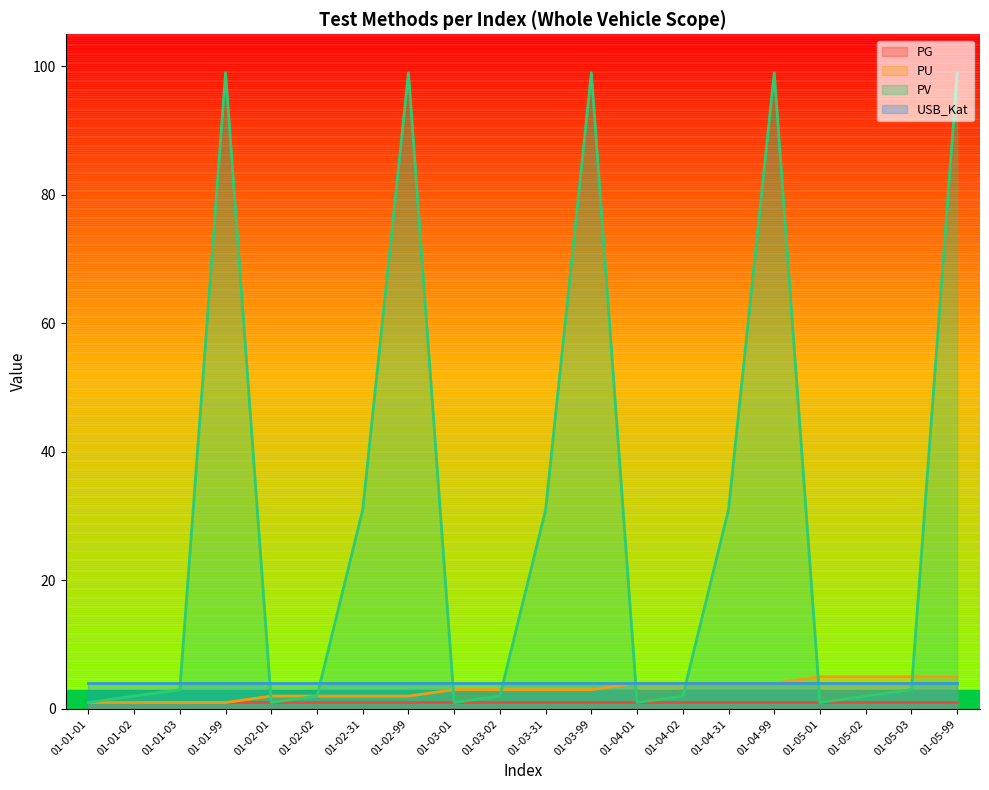

What is the maximum value shown in the chart?

99